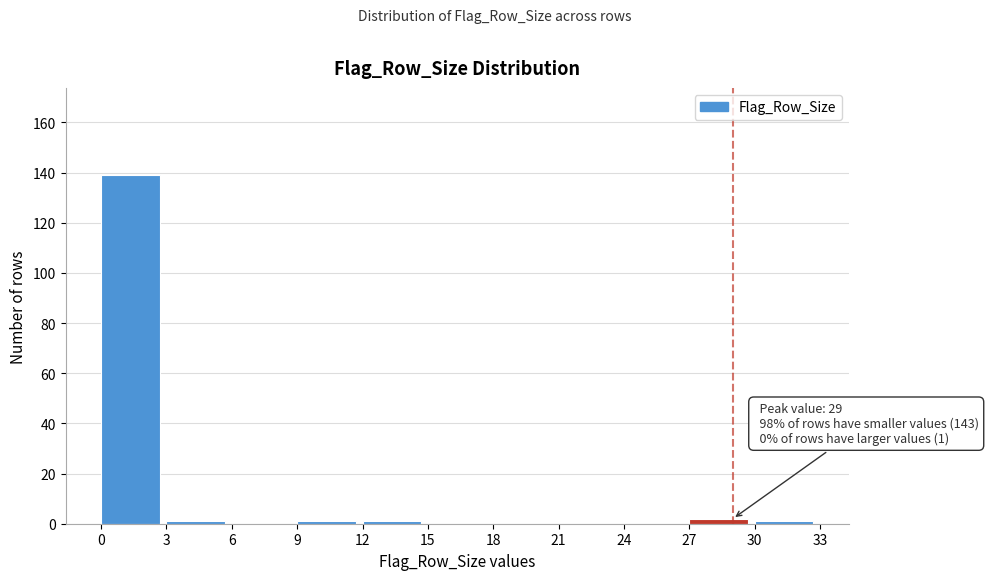

Which range on the x-axis has the tallest bar?

0 to 3